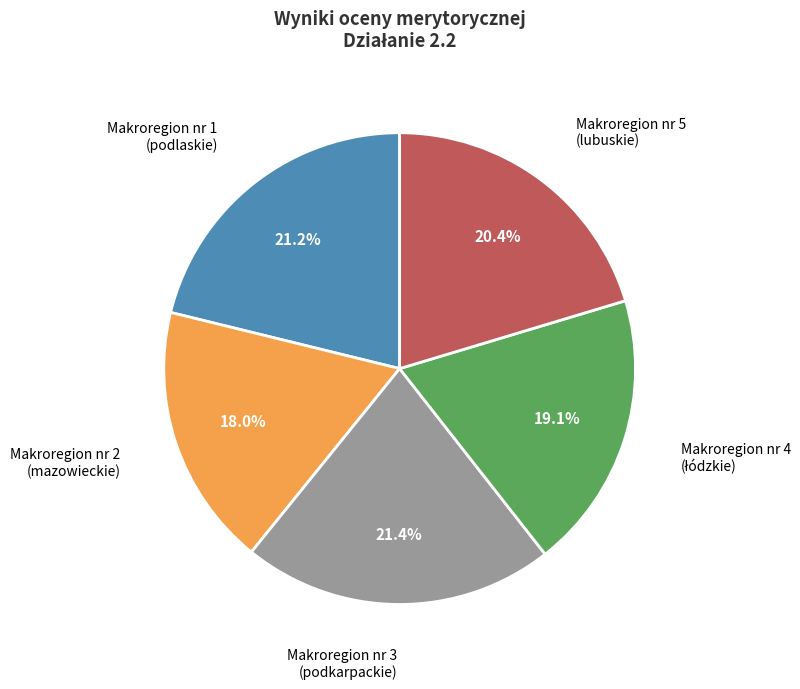

Combined, what portion of the pie is Makroregion nr 3 (podkarpackie) and Makroregion nr 2 (mazowieckie)?

39.4%